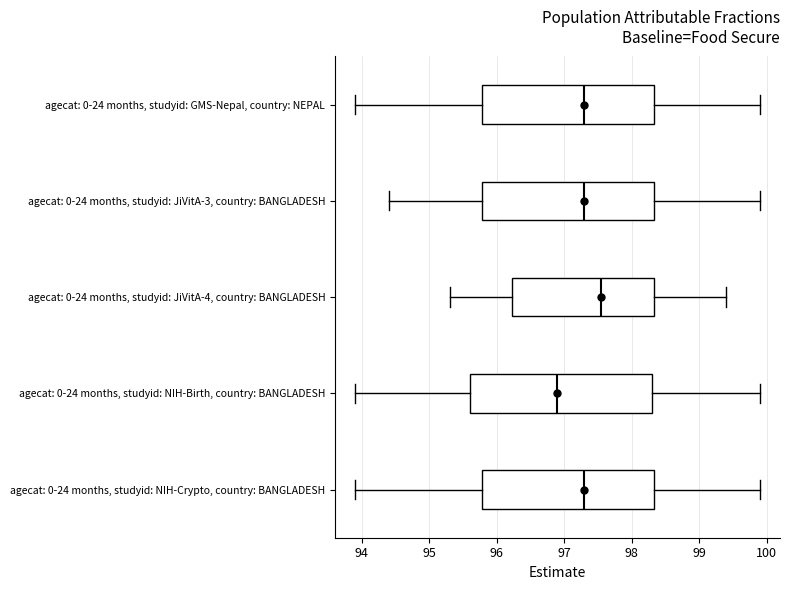

Which box is the widest, from its left edge to its right edge?

agecat: 0-24 months, studyid: NIH-Birth, country: BANGLADESH